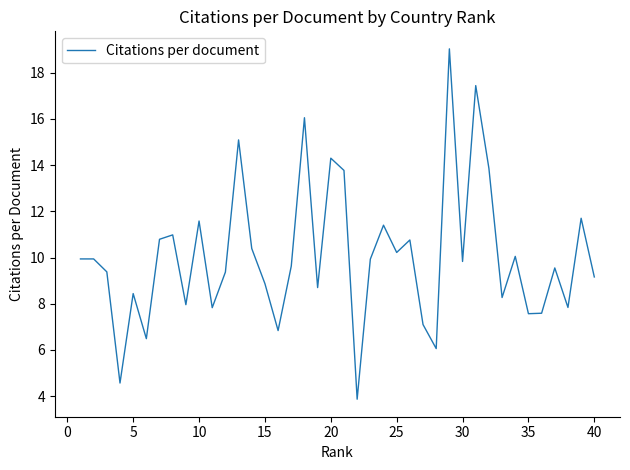

What is the smallest value displayed?

3.9